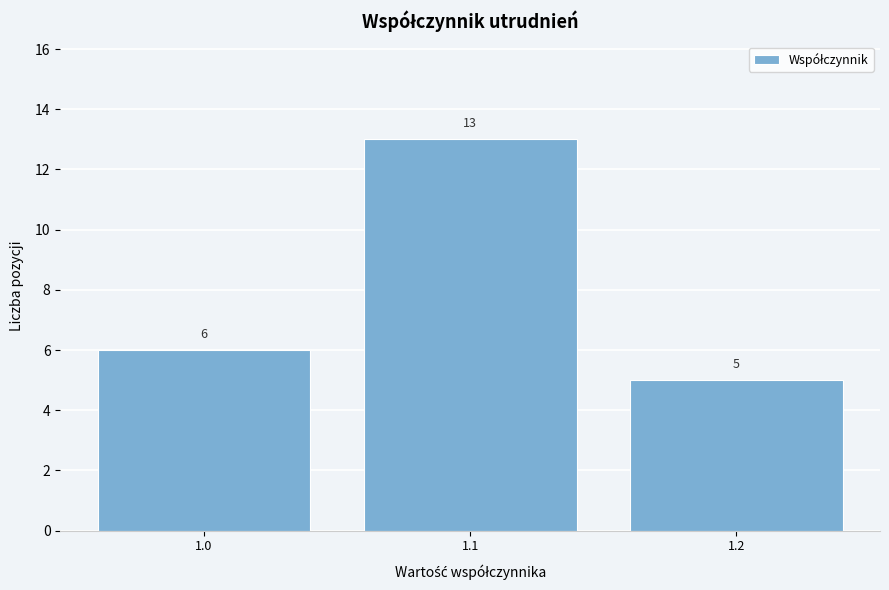

What is the height of the bar covering 1.05 to 1.15 on the x-axis?

13